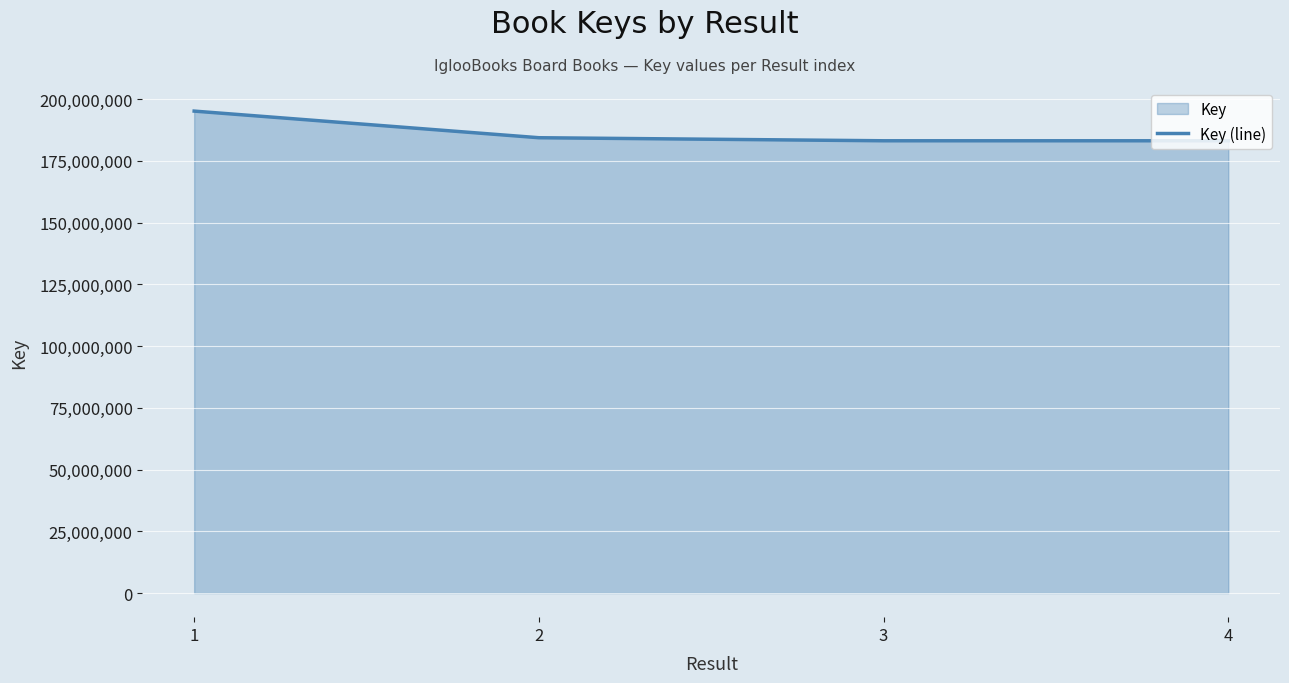

At which label is the value closest to 189100525?

2